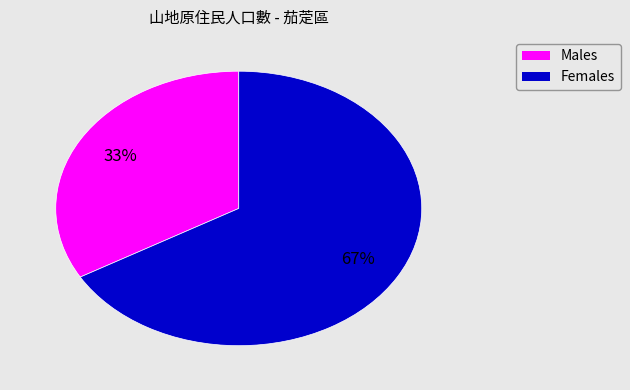

To the nearest percent, what is the average slice percentage?

50%